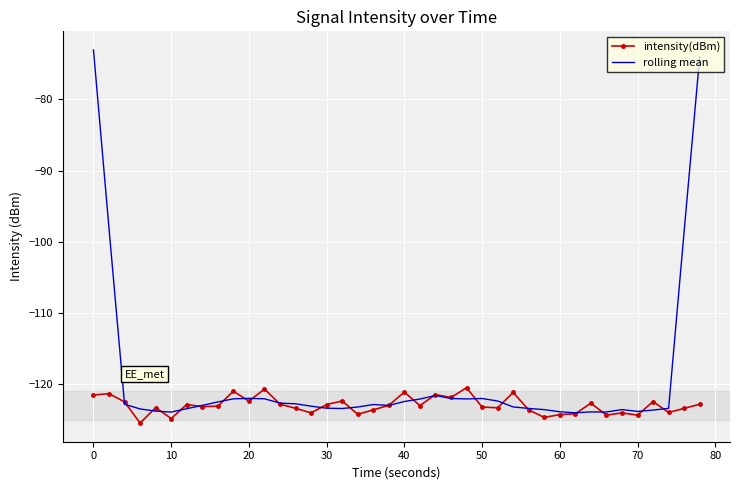

What is the minimum value shown in the chart?

-125.5